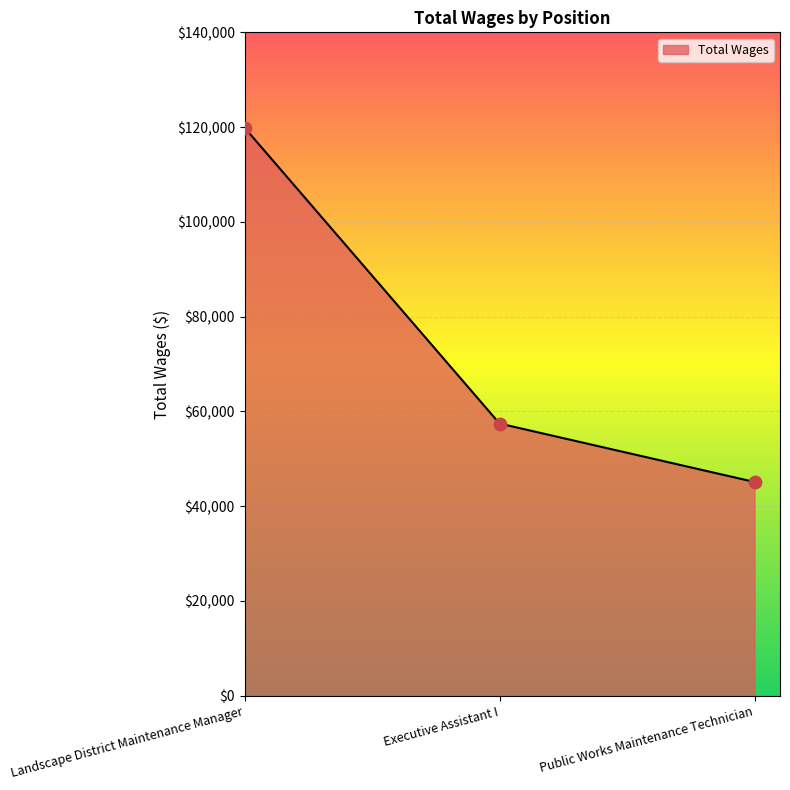

Approximately how many times larger is the value at Public Works Maintenance Technician compared to Landscape District Maintenance Manager?

0.4